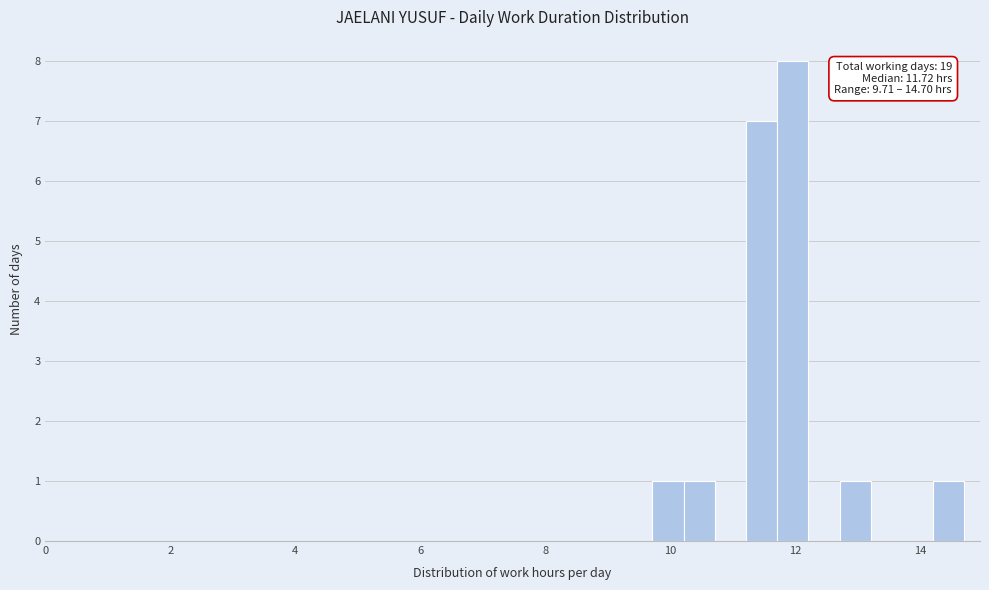

Around what value on the x-axis is the tallest bar? Give the approximate position of its centre, as read against the axis.

12.0